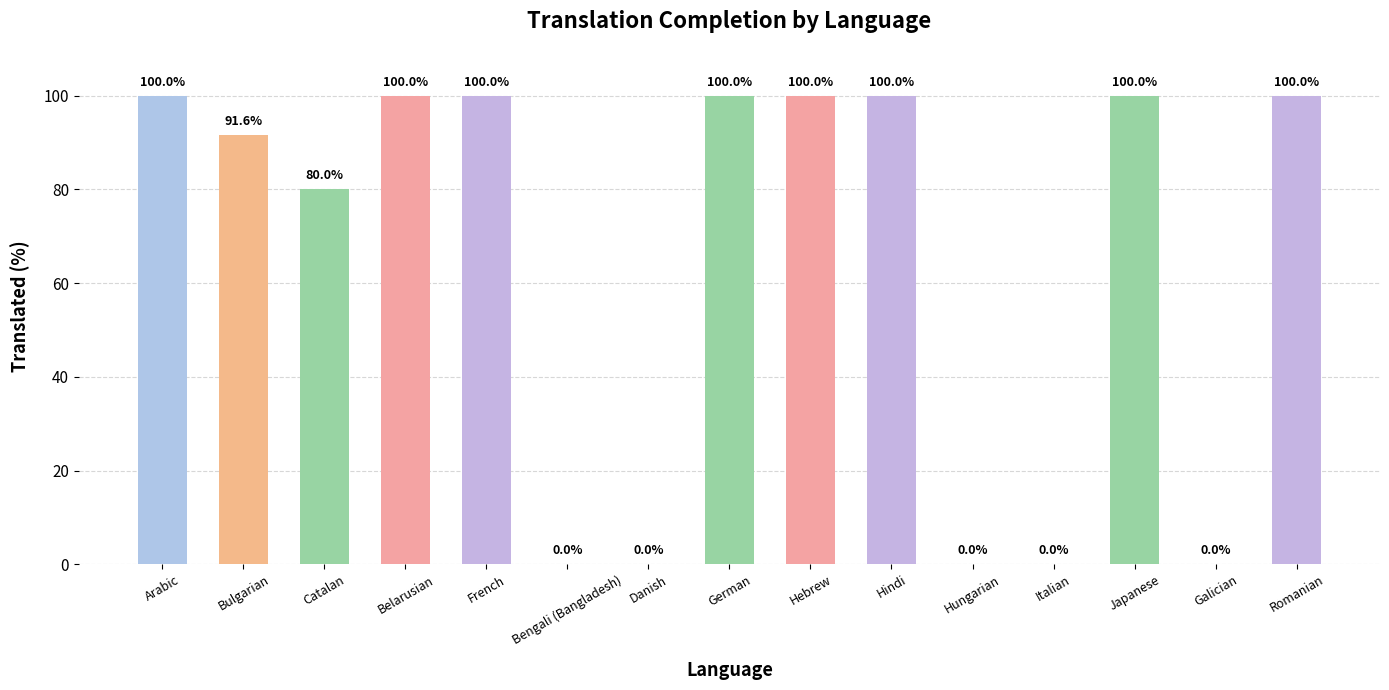

What is the sum of the values at French and Catalan?

180.0